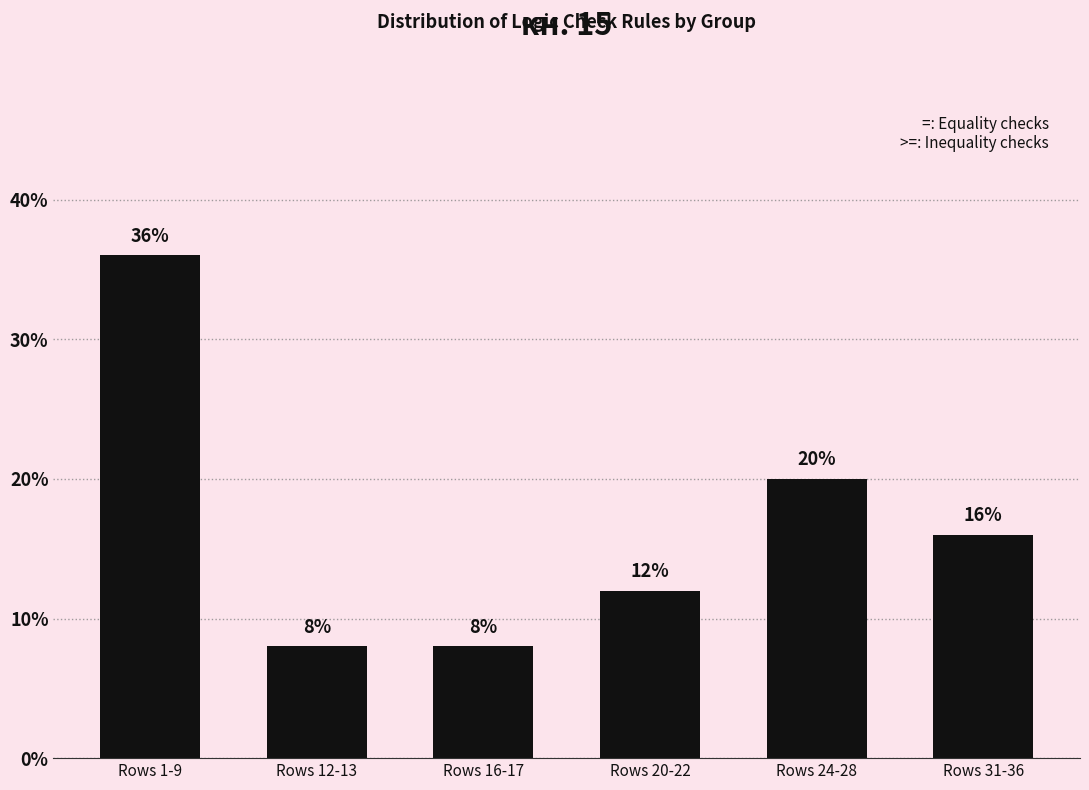

The chart shows a value of 20 at Rows 24-28. True or false?

True